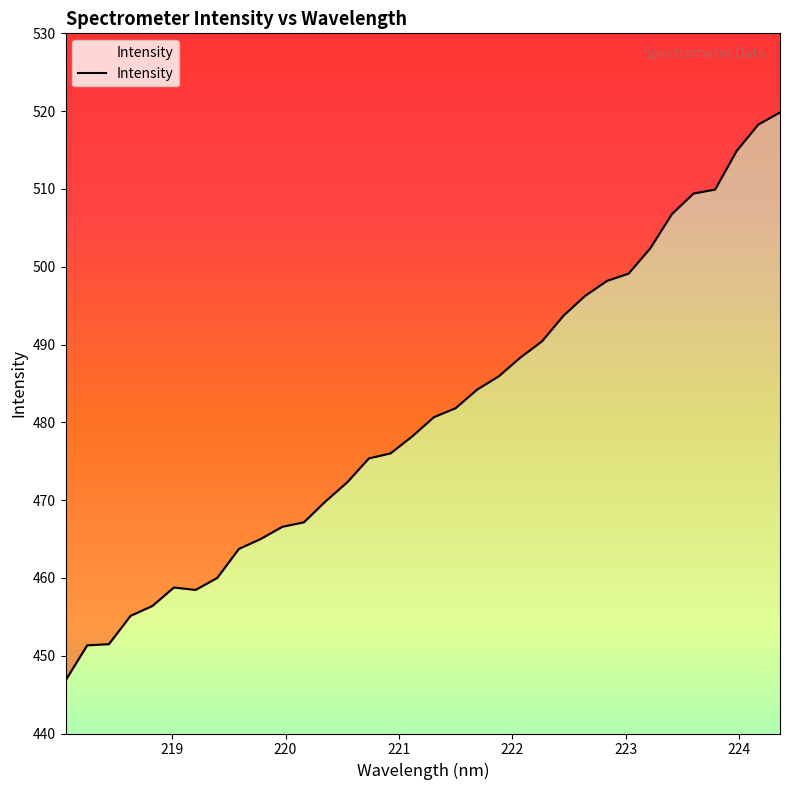

What is the label of the 29th point from the left?

223.408